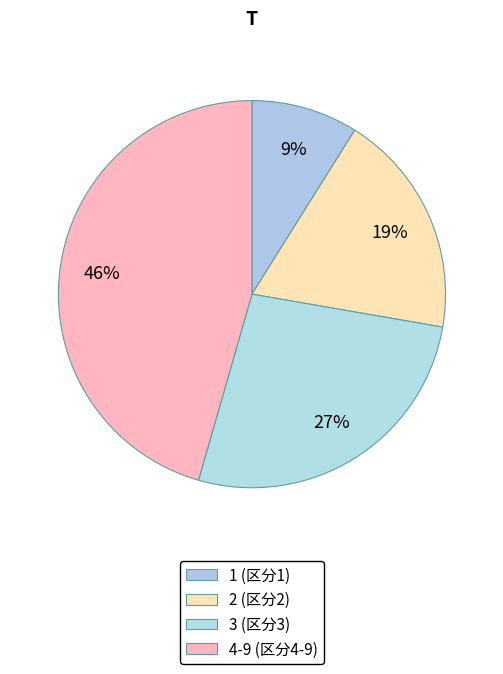

Count the number of slices in the pie.

4